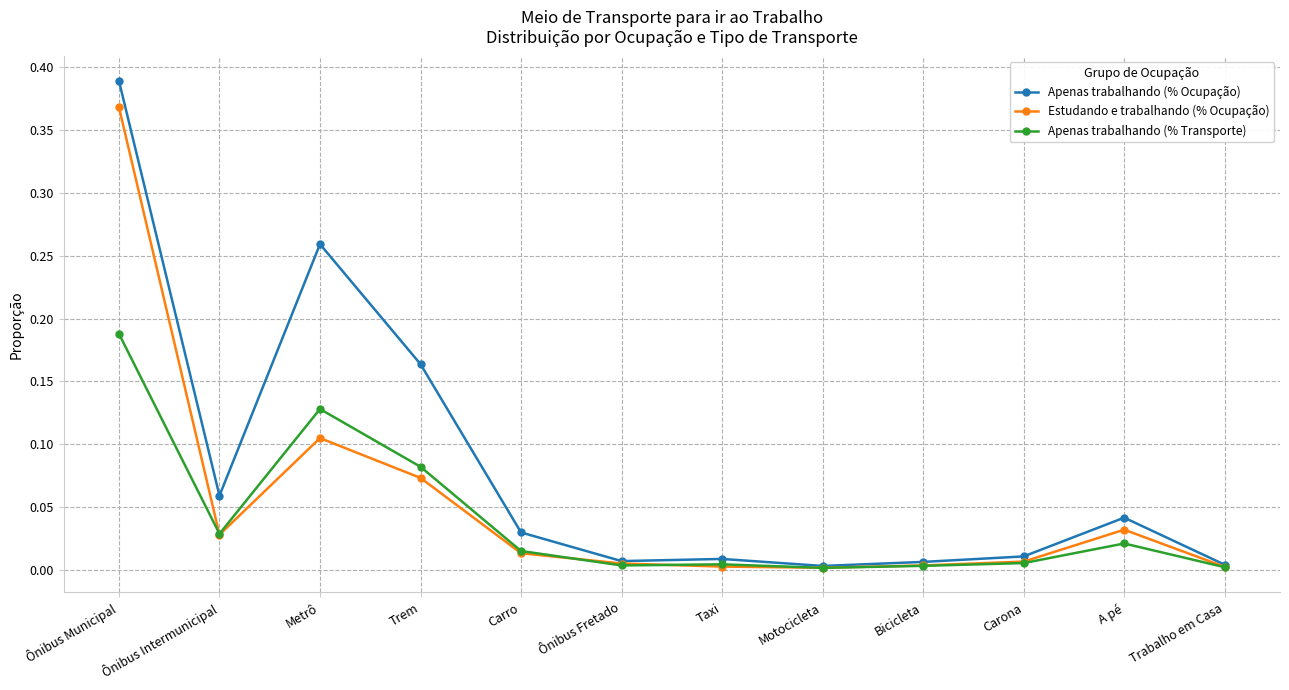

What is the label of the 11th point from the right?

Ônibus Intermunicipal